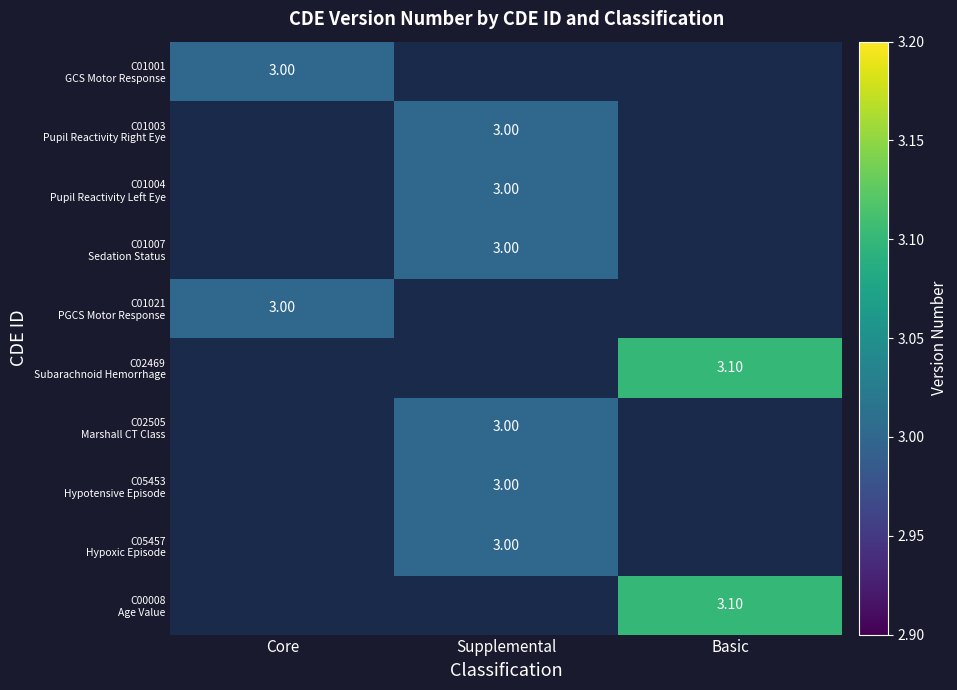

What is the lowest value of the C01021 PGCS Motor Response series?

3.0